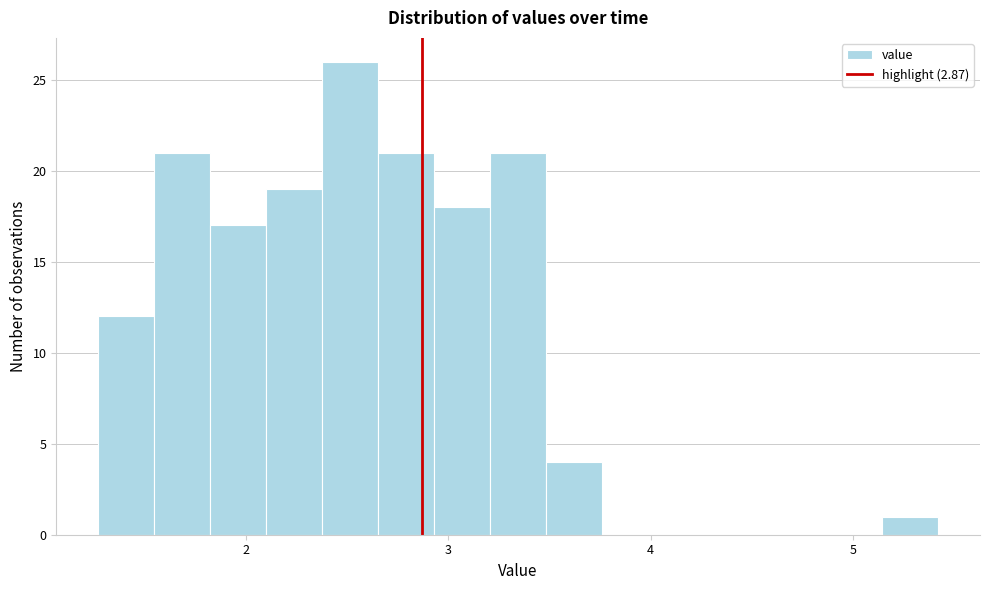

Around what value on the x-axis is the tallest bar? Give the approximate position of its centre, as read against the axis.

2.5